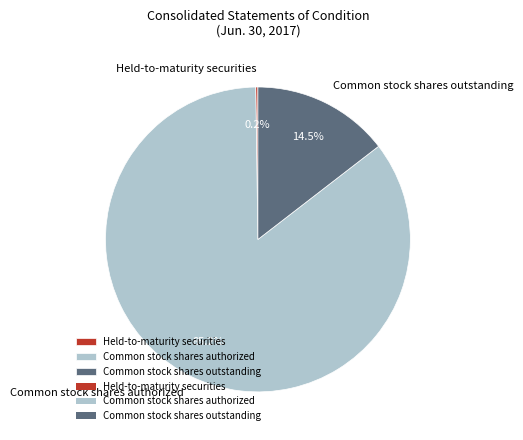

Is it true that Common stock shares authorized is 85% of the pie?

True